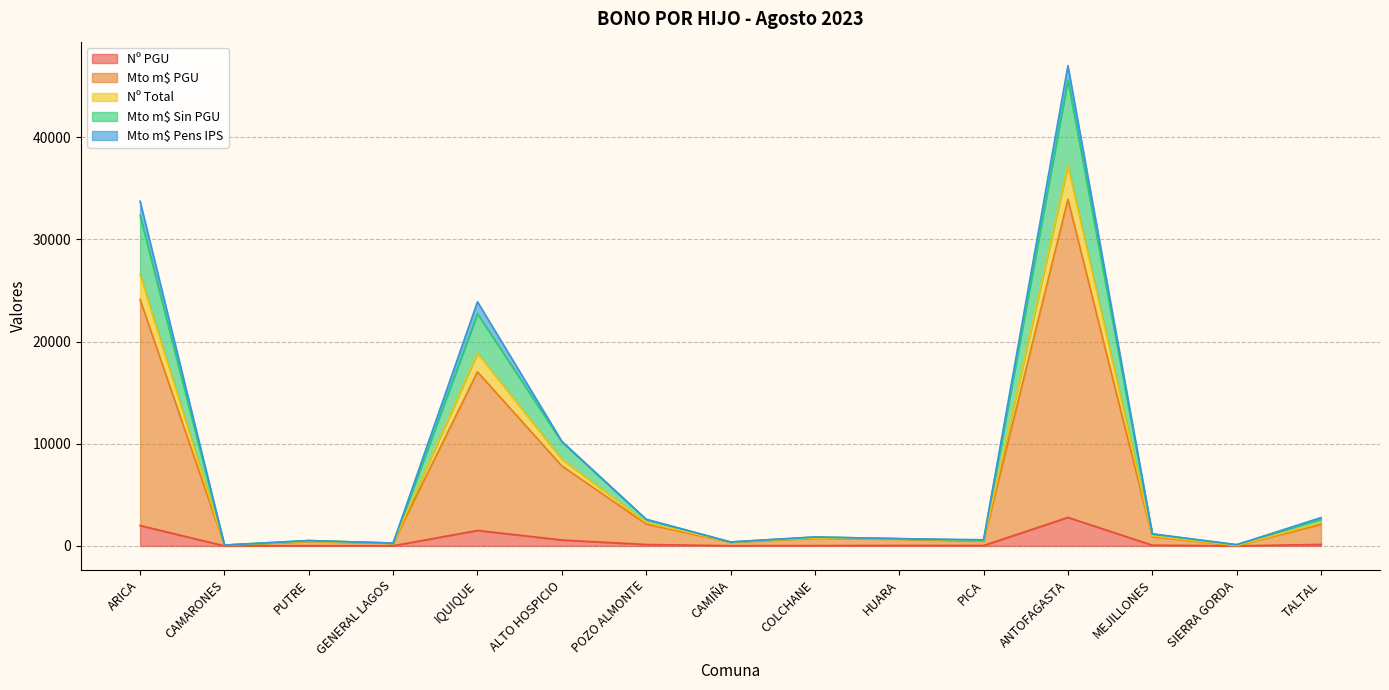

List the labels in order of Nº PGU value, smallest first.

SIERRA GORDA, CAMARONES, GENERAL LAGOS, CAMIÑA, PUTRE, COLCHANE, PICA, HUARA, MEJILLONES, POZO ALMONTE, TALTAL, ALTO HOSPICIO, IQUIQUE, ARICA, ANTOFAGASTA